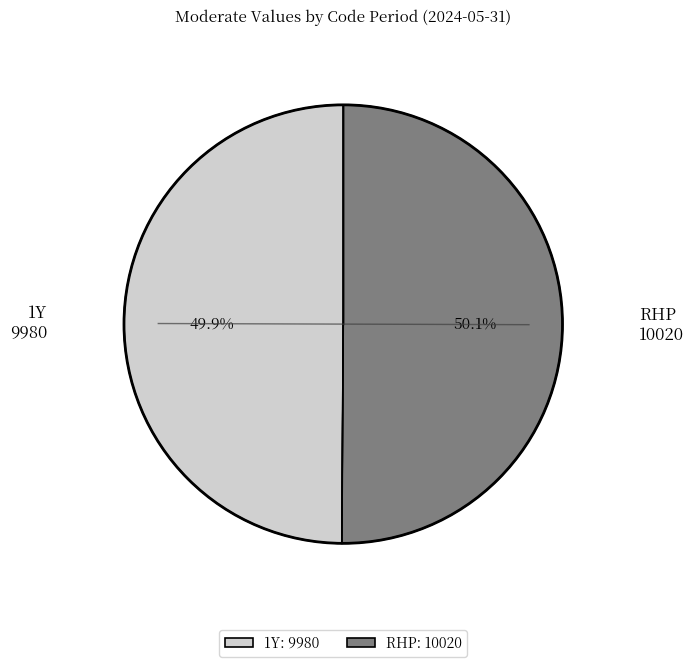

Count the number of slices in the pie.

2